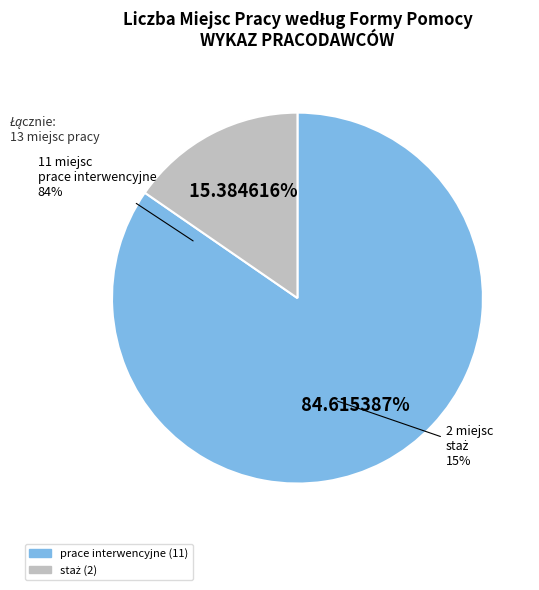

To the nearest percent, what is the difference between the largest and smallest slice percentages?

69%